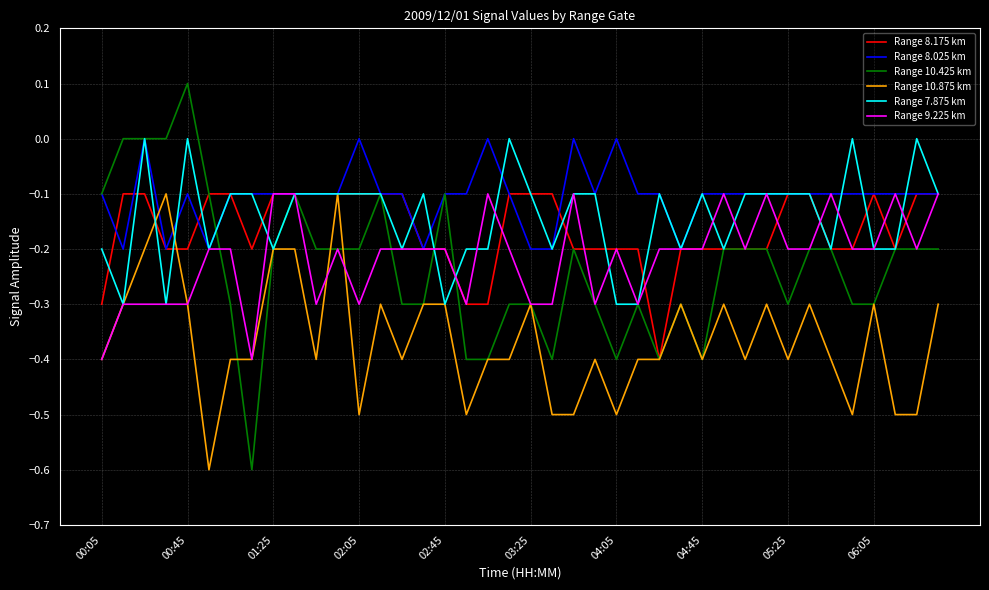

What is the difference between the maximum and minimum values in the Range 8.175 km series?

0.3